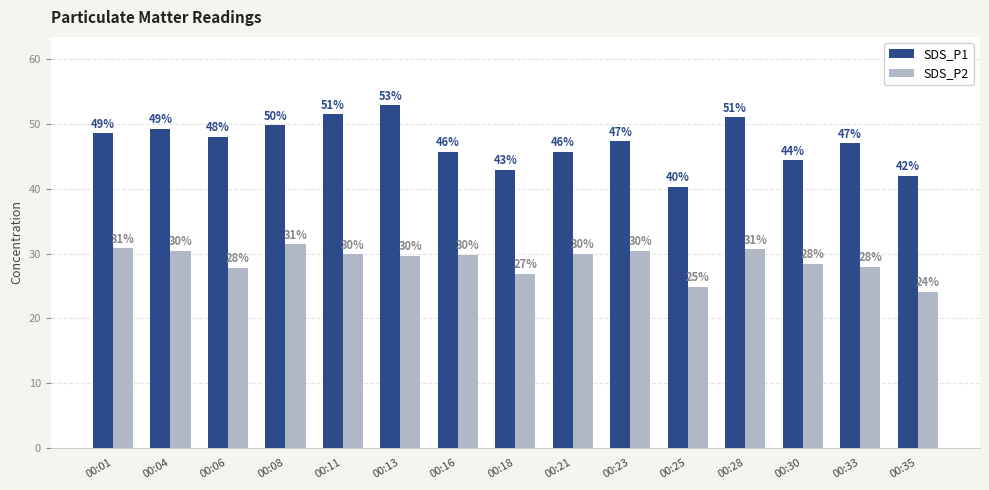

At which category does the chart reach its minimum across all series?

00:35